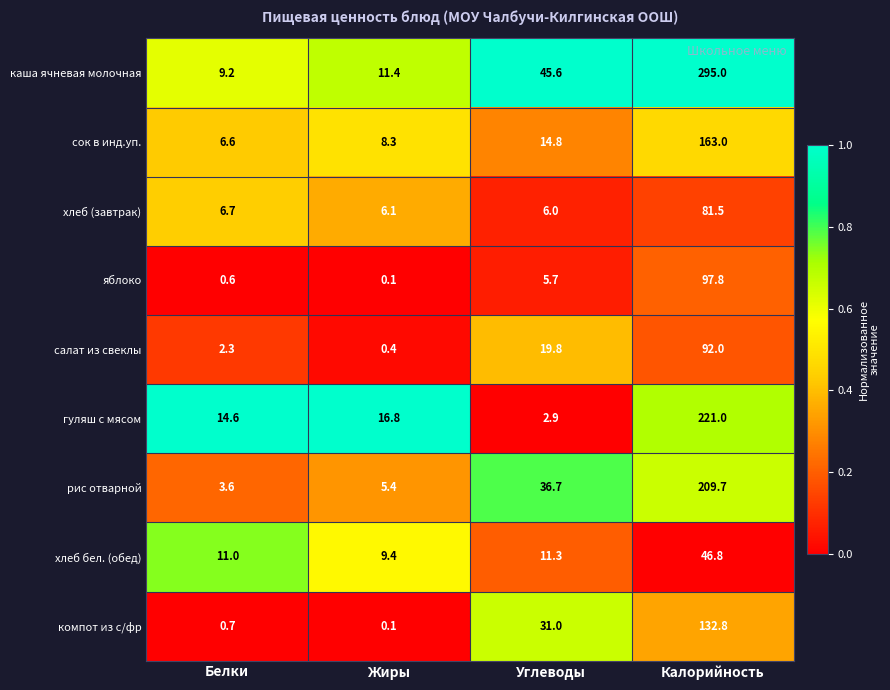

Which series changed the most between Углеводы and Калорийность?

каша ячневая молочная